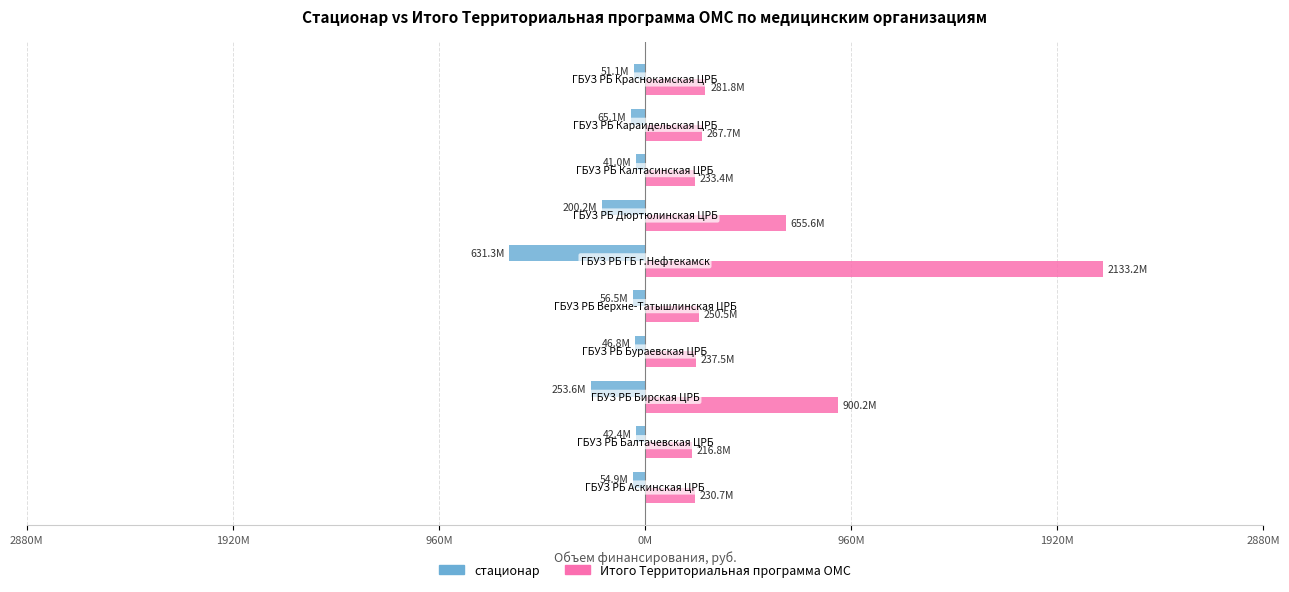

What are all the series names shown in the legend?

стационар, Итого Территориальная программа ОМС